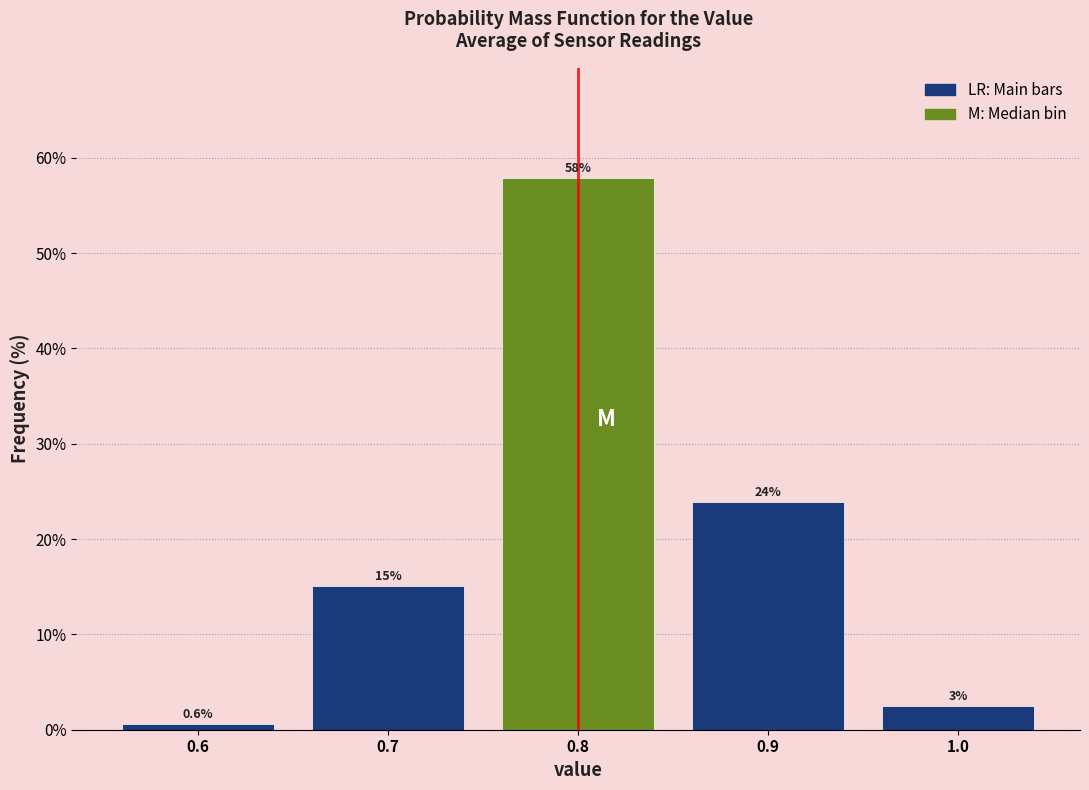

Which range on the x-axis has the tallest bar?

0.75 to 0.85